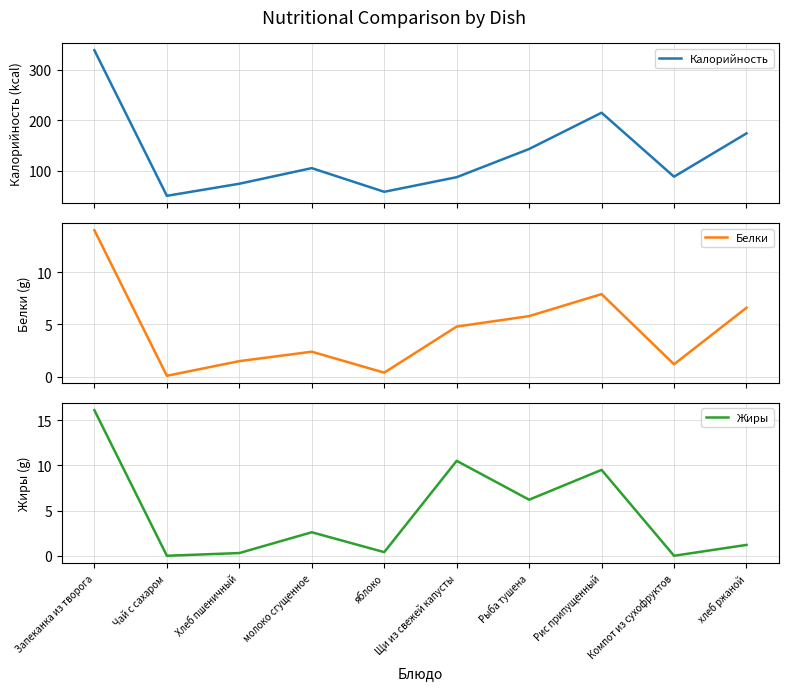

Between молоко сгущенное and яблоко, which series saw the biggest shift?

Калорийность